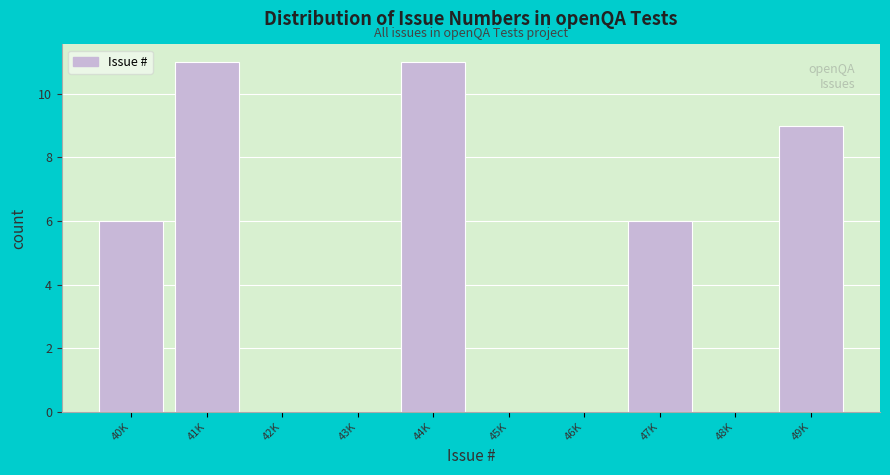

Reading right to left, extract all data points from this chart.

49K=9	48K=0	47K=6	46K=0	45K=0	44K=11	43K=0	42K=0	41K=11	40K=6